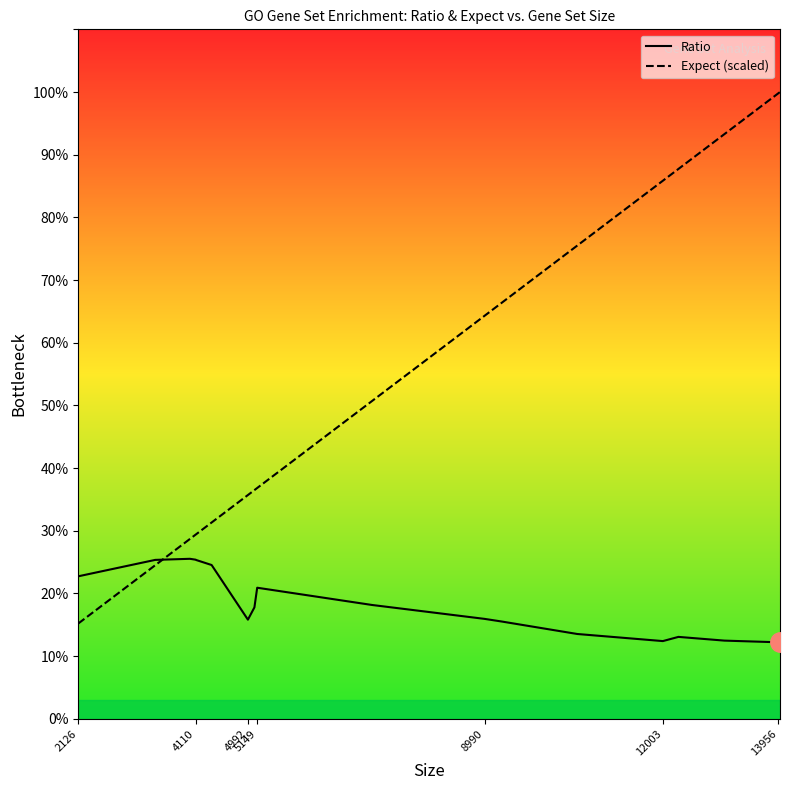

What are all the series names shown in the legend?

Ratio, Expect (scaled)